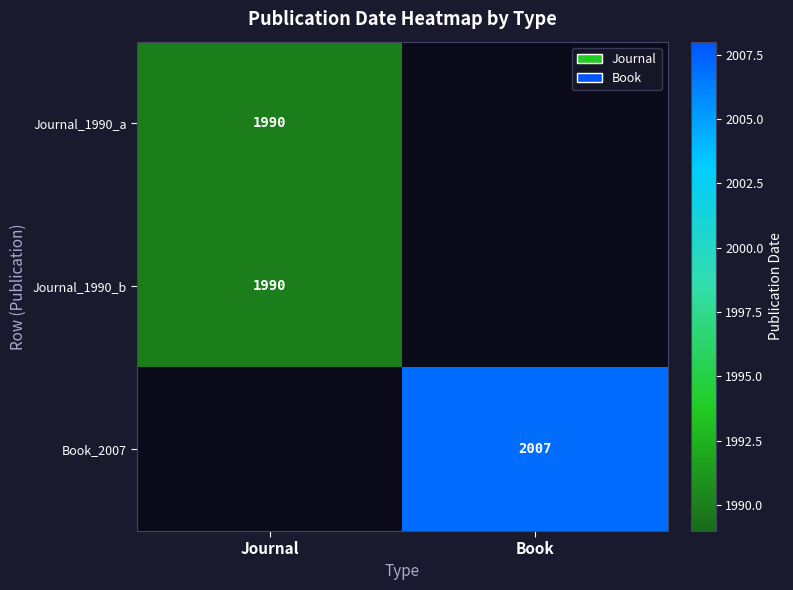

The value of Journal_1990_a at Journal is 1246. True or false?

False